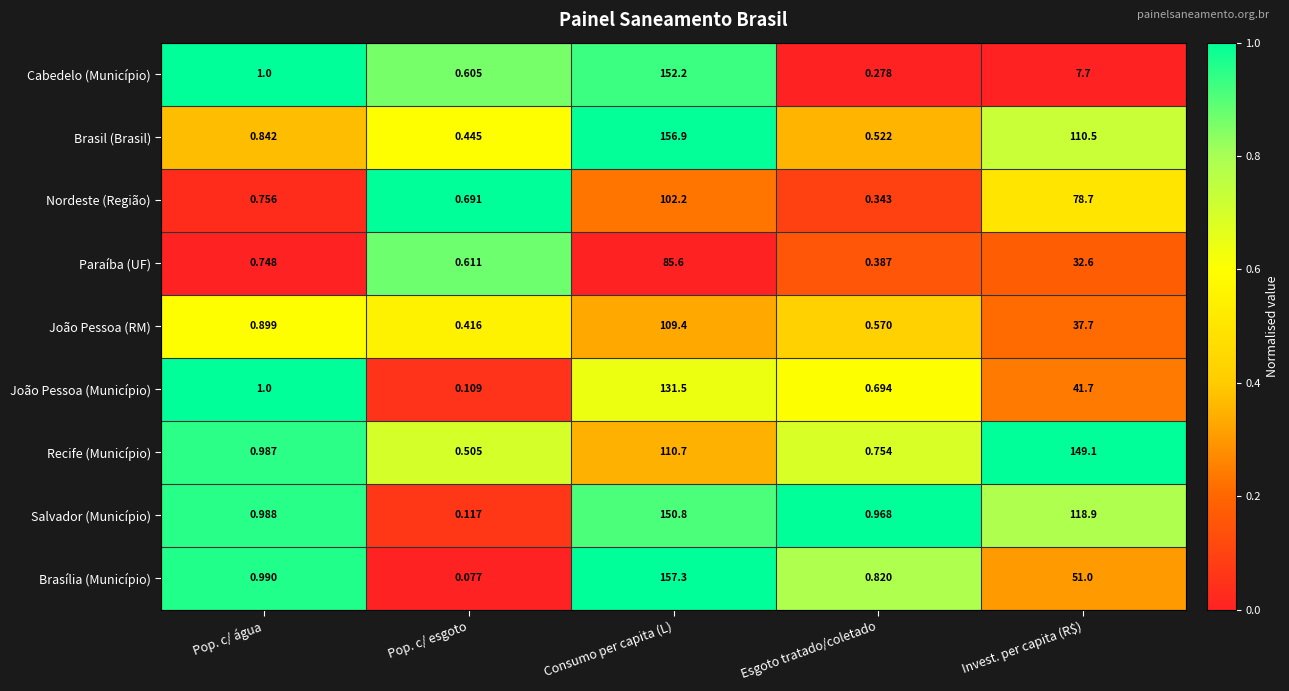

At which label does Brasília (Município) reach its peak?

Consumo per capita (L)